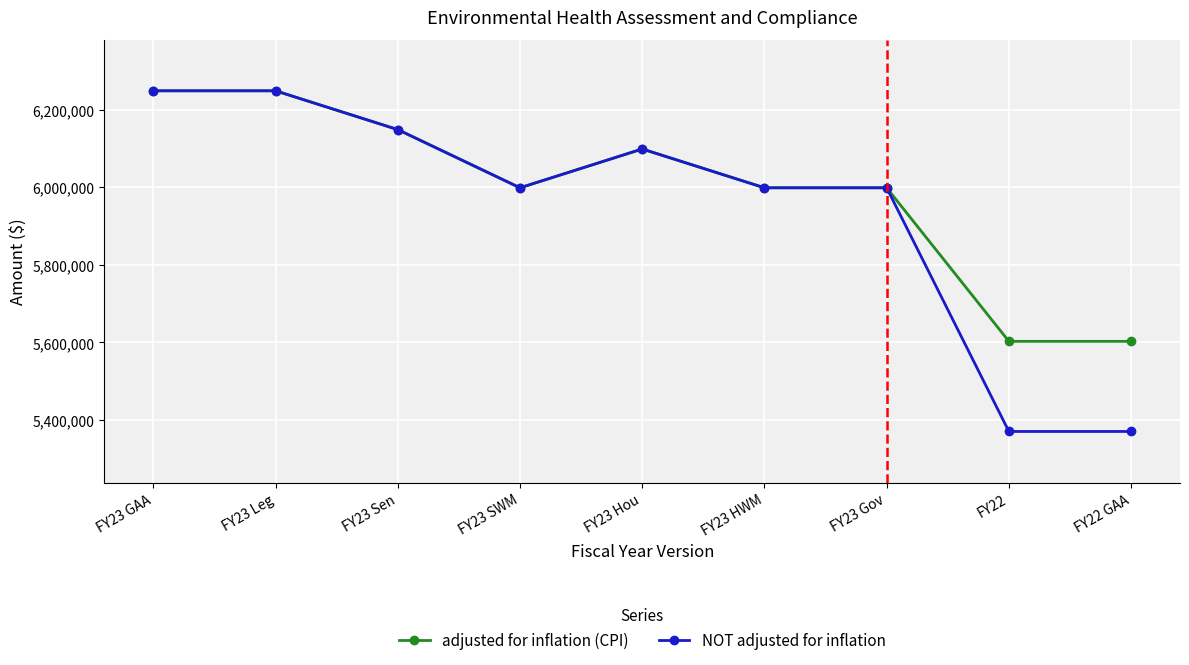

At which label does adjusted for inflation (CPI) first exceed 5998591?

FY23 GAA